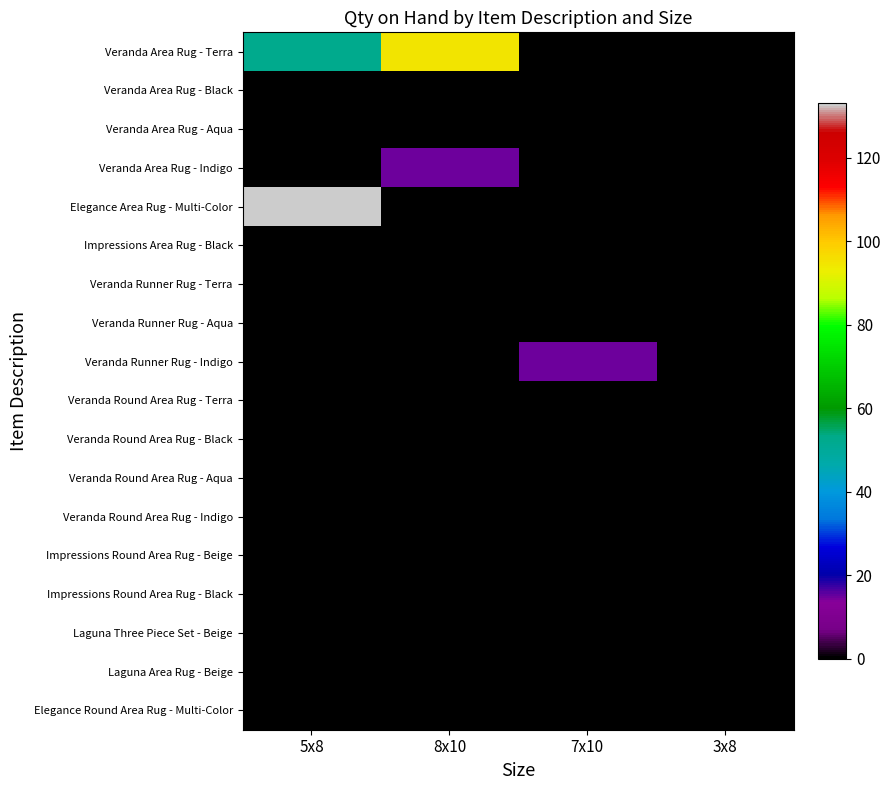

Reading left to right, extract all data points from this chart.

Veranda Area Rug - Terra: 5x8=52	8x10=95	7x10=0	3x8=0
Veranda Area Rug - Black: 5x8=0	8x10=0	7x10=0	3x8=0
Veranda Area Rug - Aqua: 5x8=0	8x10=0	7x10=0	3x8=0
Veranda Area Rug - Indigo: 5x8=0	8x10=15	7x10=0	3x8=0
Elegance Area Rug - Multi-Color: 5x8=133	8x10=0	7x10=0	3x8=0
Impressions Area Rug - Black: 5x8=0	8x10=0	7x10=0	3x8=0
Veranda Runner Rug - Terra: 5x8=0	8x10=0	7x10=0	3x8=0
Veranda Runner Rug - Aqua: 5x8=0	8x10=0	7x10=0	3x8=0
Veranda Runner Rug - Indigo: 5x8=0	8x10=0	7x10=15	3x8=0
Veranda Round Area Rug - Terra: 5x8=0	8x10=0	7x10=0	3x8=0
Veranda Round Area Rug - Black: 5x8=0	8x10=0	7x10=0	3x8=0
Veranda Round Area Rug - Aqua: 5x8=0	8x10=0	7x10=0	3x8=0
Veranda Round Area Rug - Indigo: 5x8=0	8x10=0	7x10=0	3x8=0
Impressions Round Area Rug - Beige: 5x8=0	8x10=0	7x10=0	3x8=0
Impressions Round Area Rug - Black: 5x8=0	8x10=0	7x10=0	3x8=0
Laguna Three Piece Set - Beige: 5x8=0	8x10=0	7x10=0	3x8=0
Laguna Area Rug - Beige: 5x8=0	8x10=0	7x10=0	3x8=0
Elegance Round Area Rug - Multi-Color: 5x8=0	8x10=0	7x10=0	3x8=0